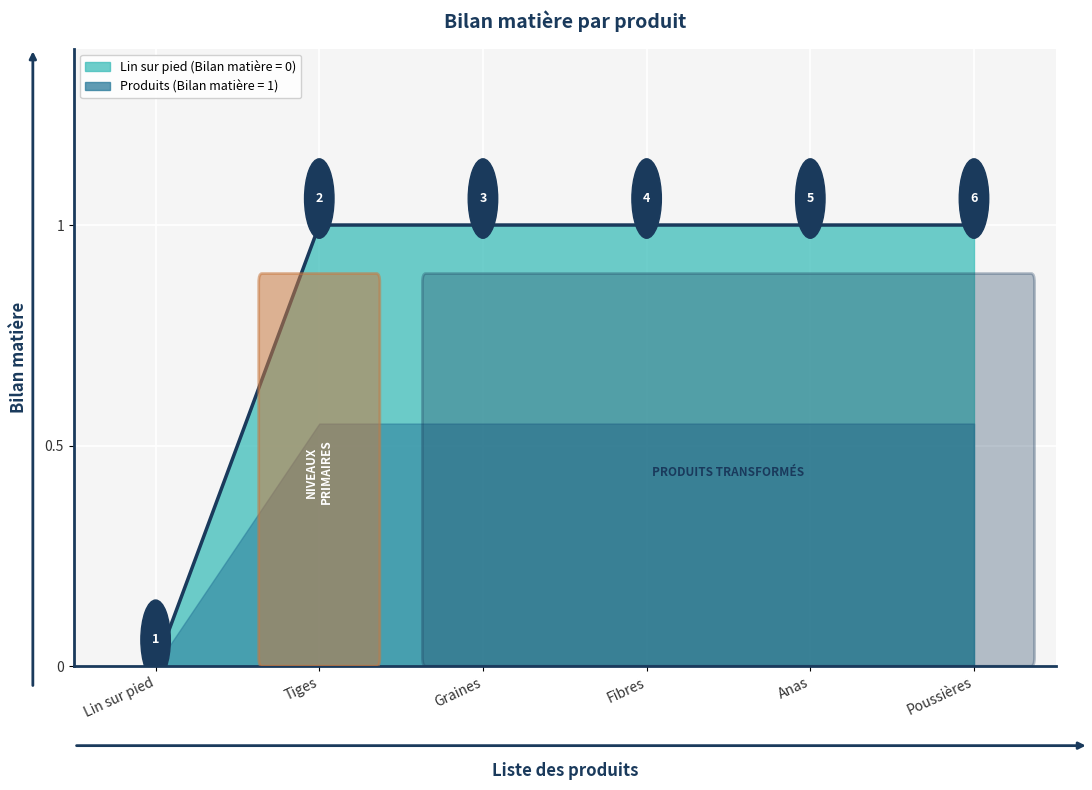

True or false: the data has more than 0 interior local peaks.

False